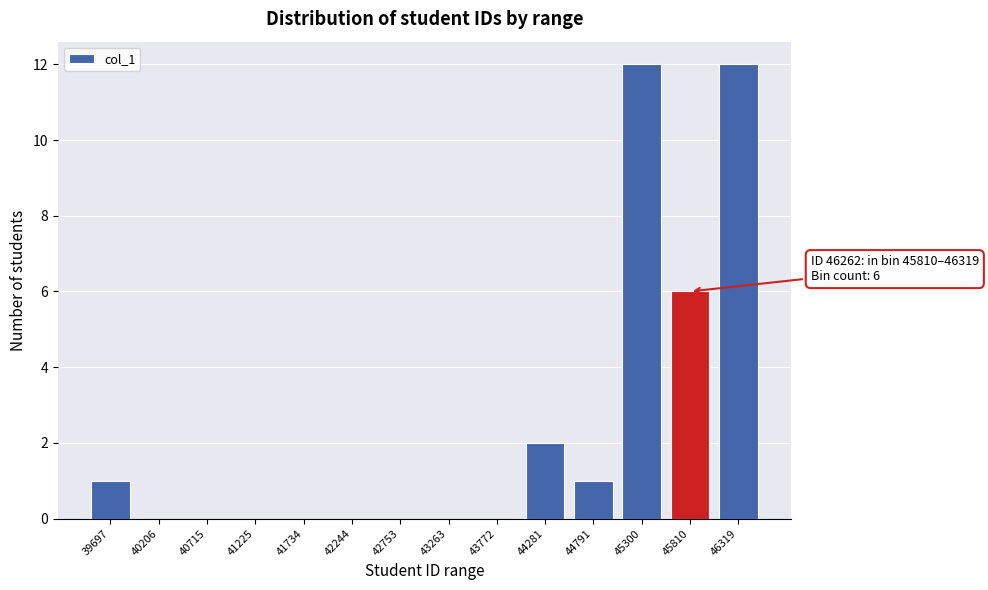

Reading left to right, transcribe all the data shown in this chart.

39697=1	40206=0	40715=0	41225=0	41734=0	42244=0	42753=0	43263=0	43772=0	44281=2	44791=1	45300=12	45810=6	46319=12